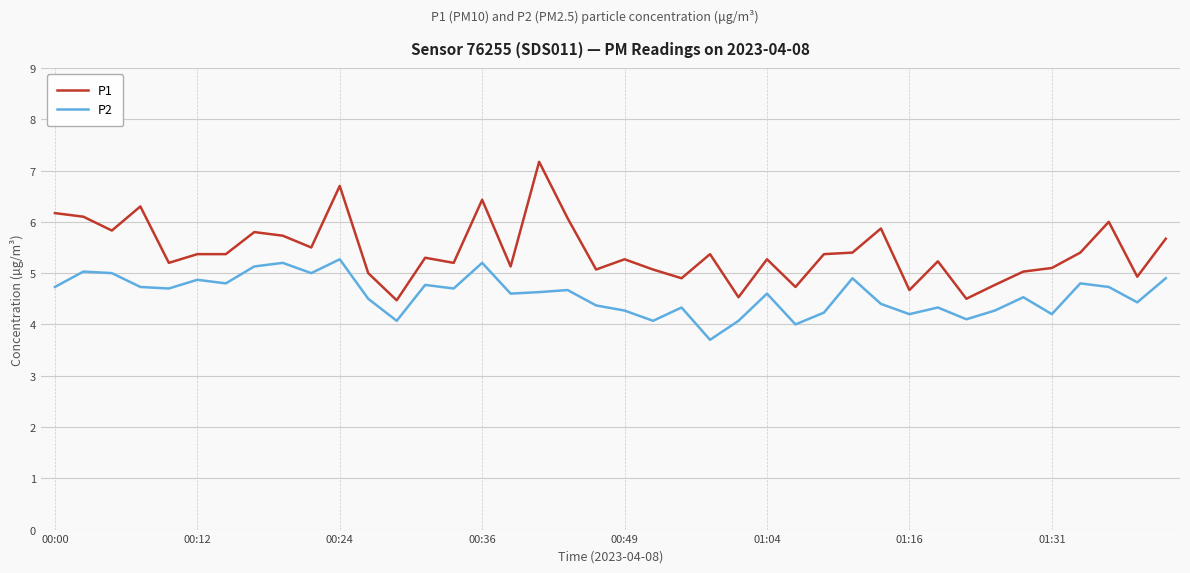

Rank the series by their maximum value, from lowest to highest.

P2, P1